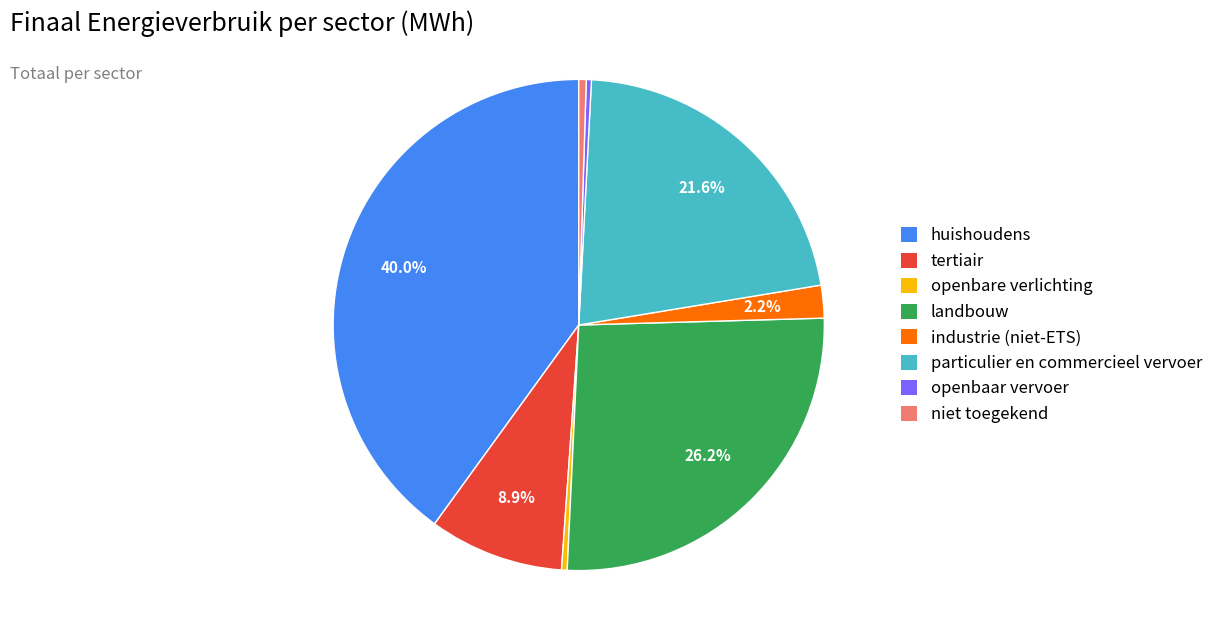

What is the largest slice in the pie chart?

huishoudens